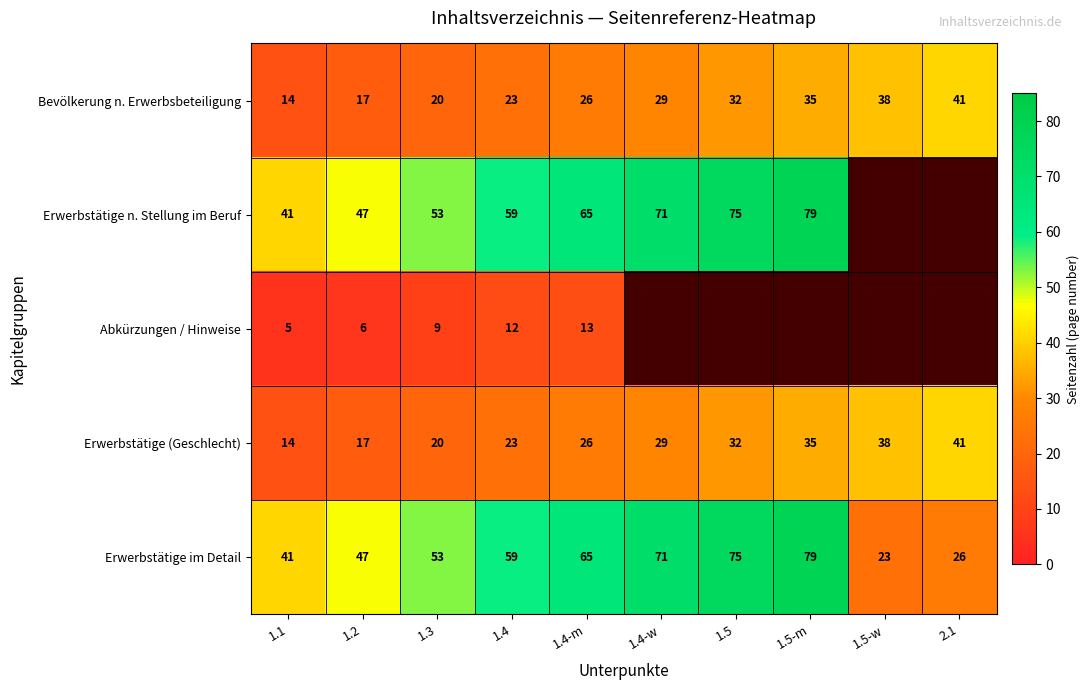

At which label does Erwerbstätige (Geschlecht) reach its peak?

2.1